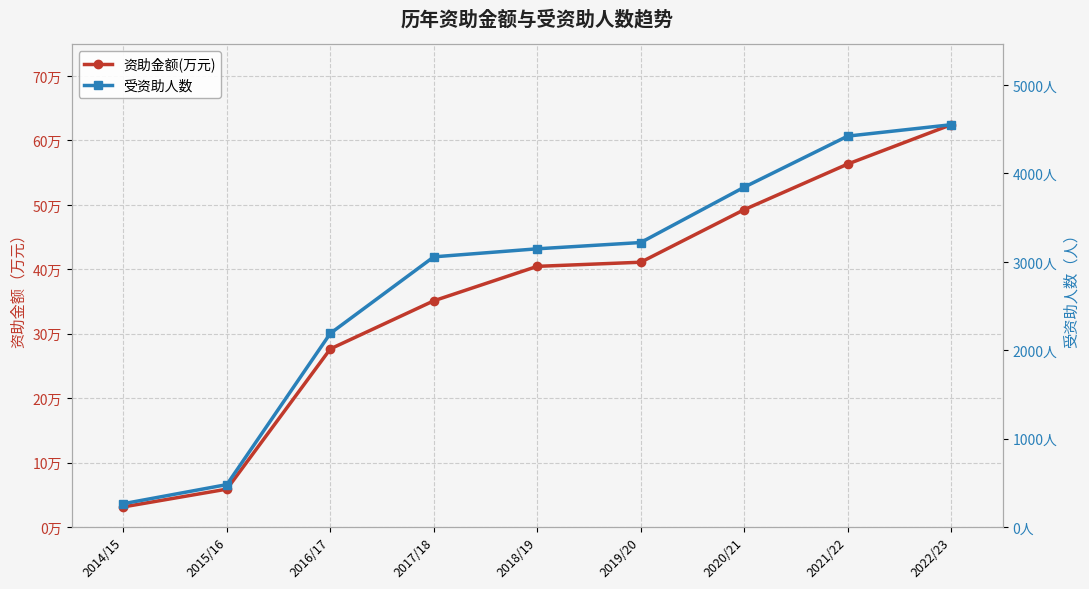

Count the number of data series in this chart.

2